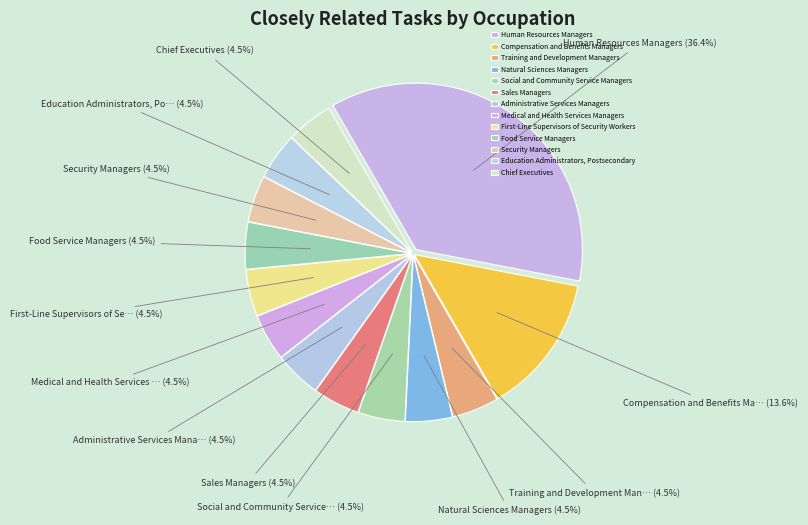

Count the number of slices in the pie.

13